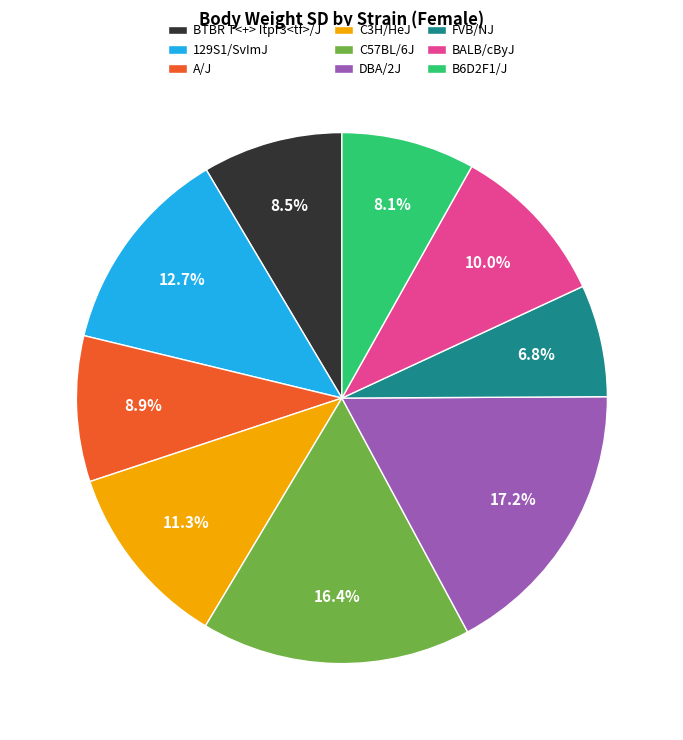

To the nearest percent, what is the average slice percentage?

11%